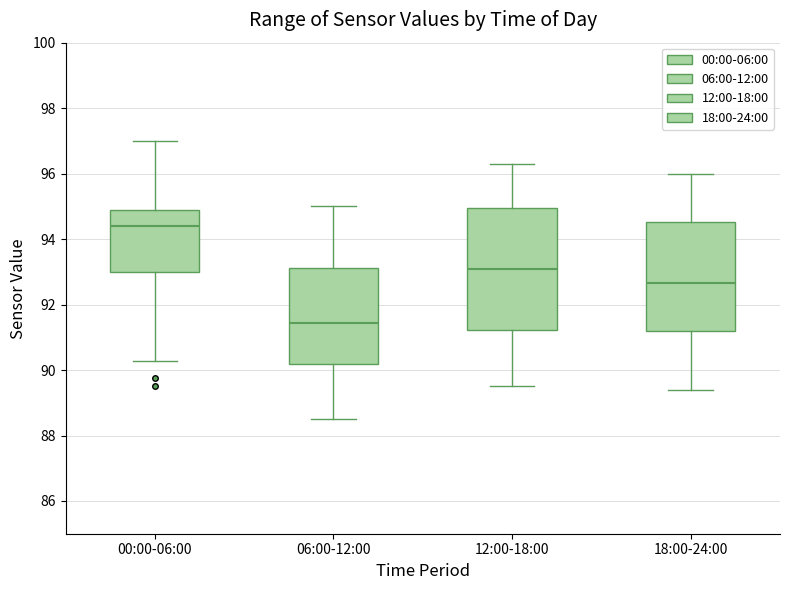

Where does the upper whisker of the box for 18:00-24:00 end on the y-axis? The values are not printed on the chart, so give them approximately, as read against the axis.

96.0